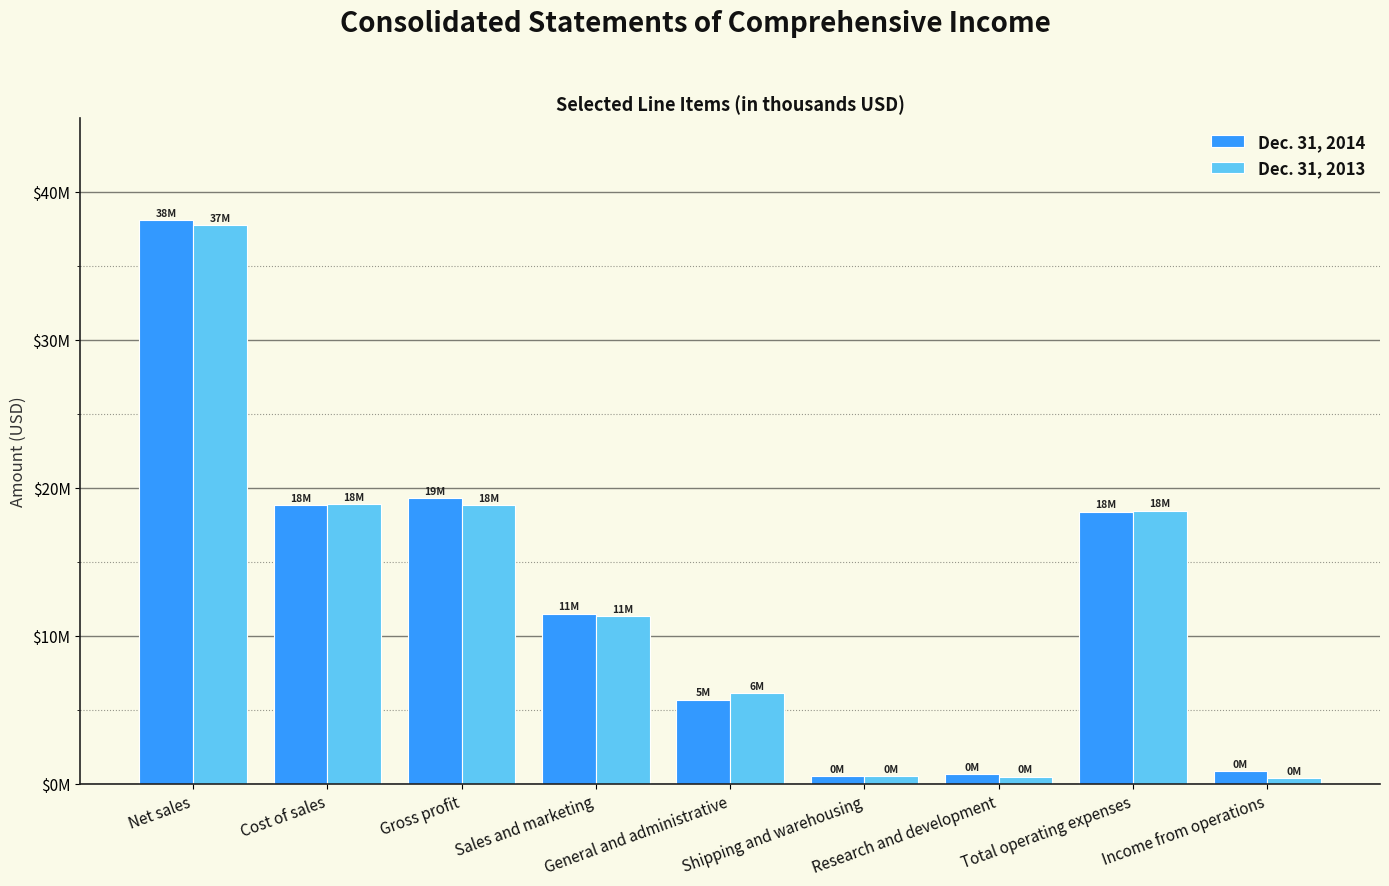

The value of Dec. 31, 2013 at Shipping and warehousing is 840246. True or false?

False